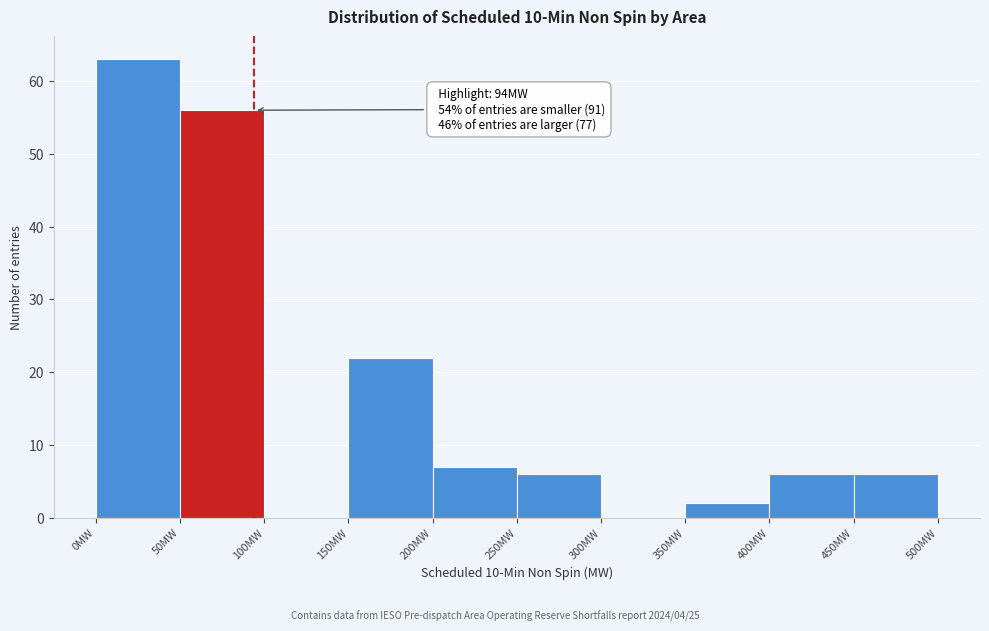

Over which range of the x-axis is the bar tallest?

0 to 50